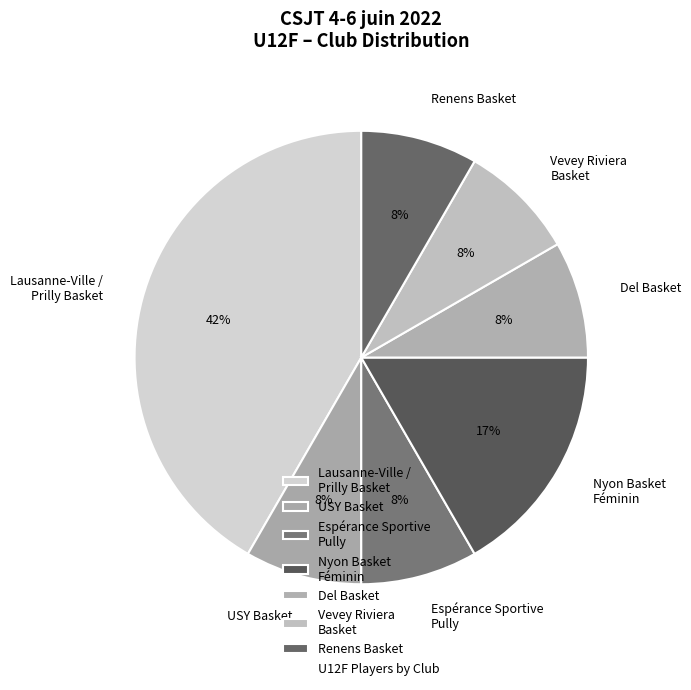

To the nearest percent, what is the average slice percentage?

14%